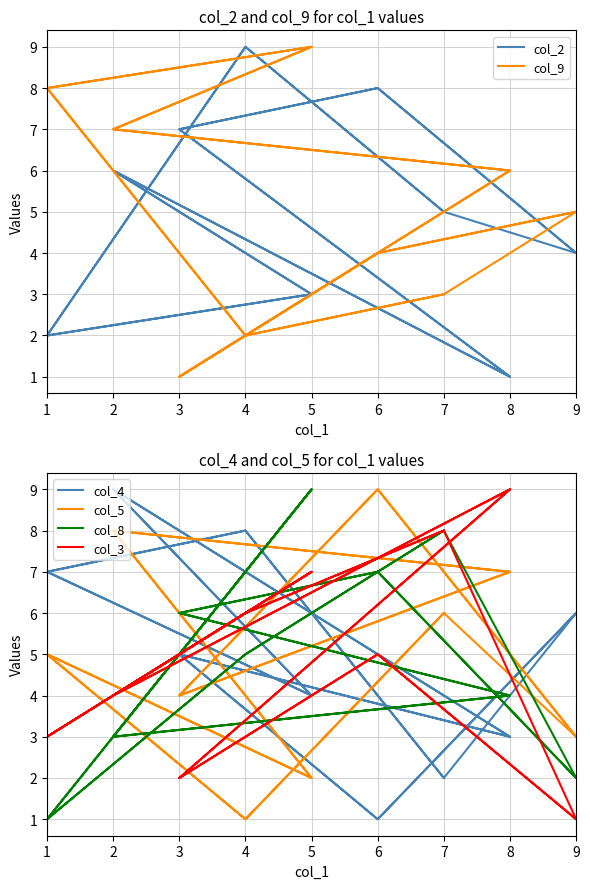

What is the total value across all series at 5?

34